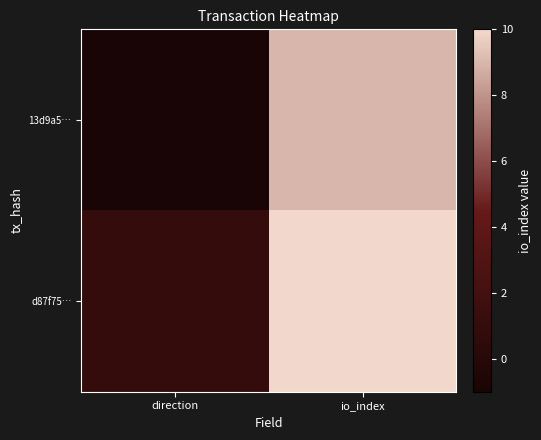

List the series in order of their overall mean, highest first.

d87f75…, 13d9a5…